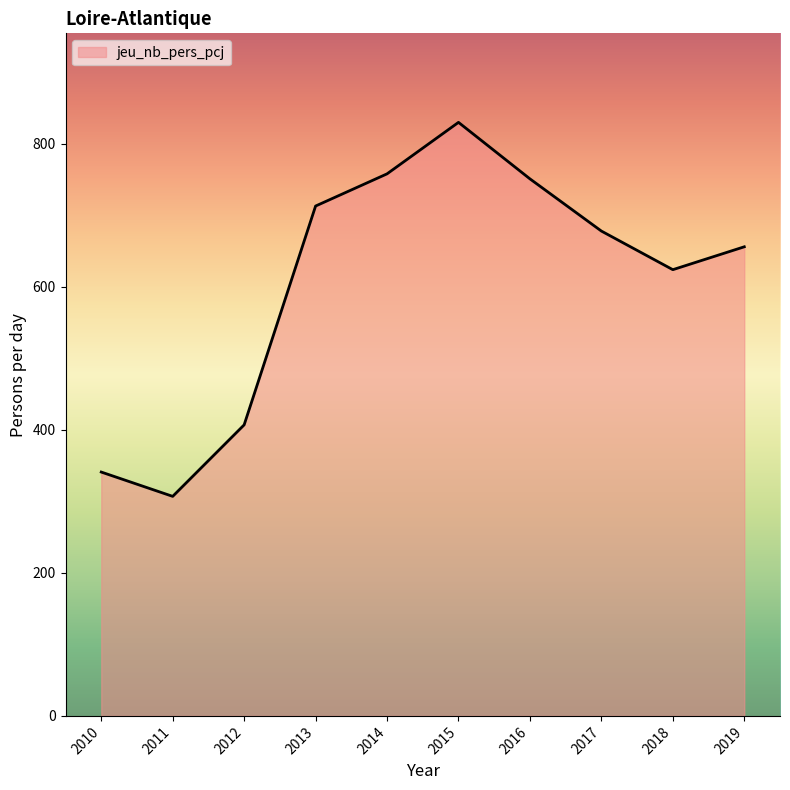

Reading left to right, list all the values displayed in this chart.

2010=341	2011=307	2012=407	2013=713	2014=758	2015=830	2016=751	2017=678	2018=624	2019=656